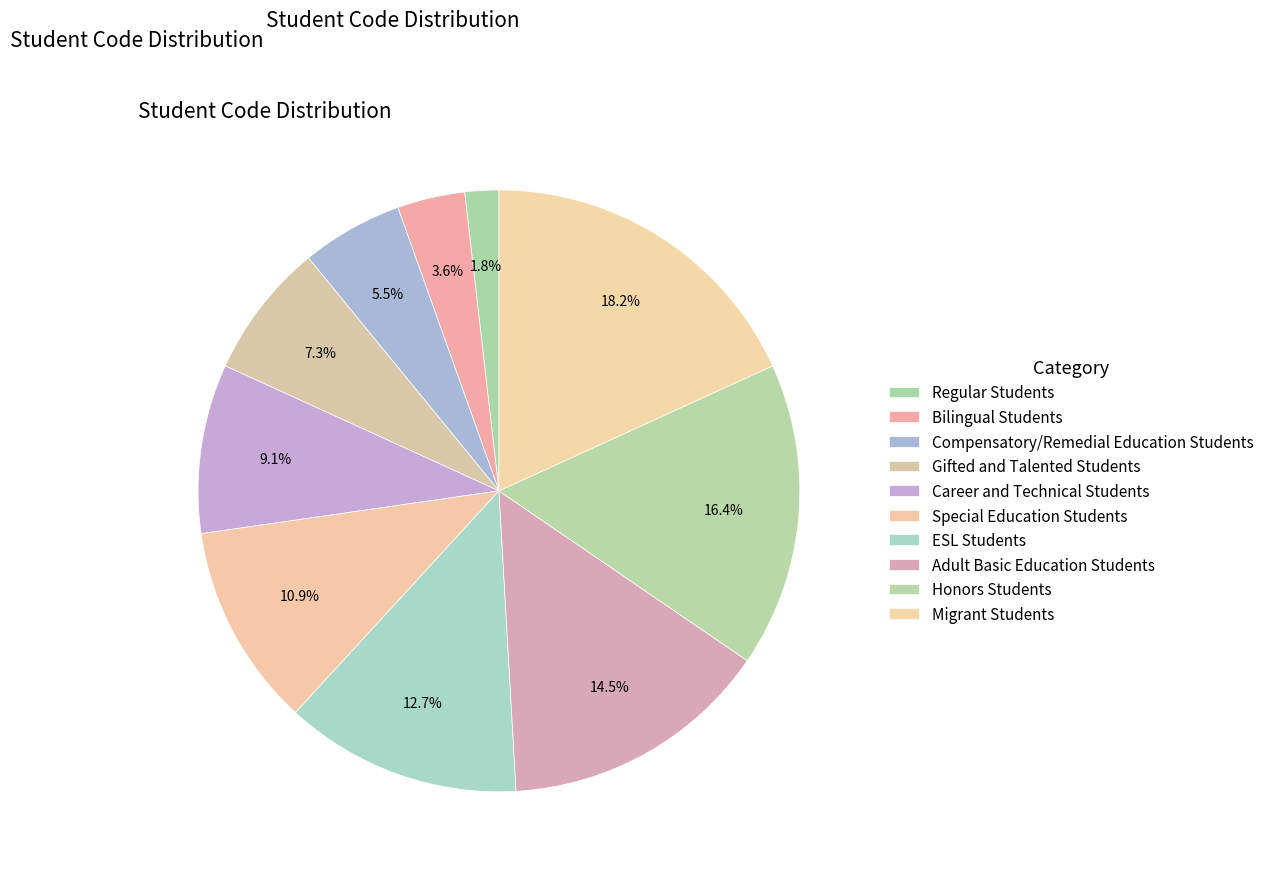

Is it true that Career and Technical Students is 2% of the pie?

False